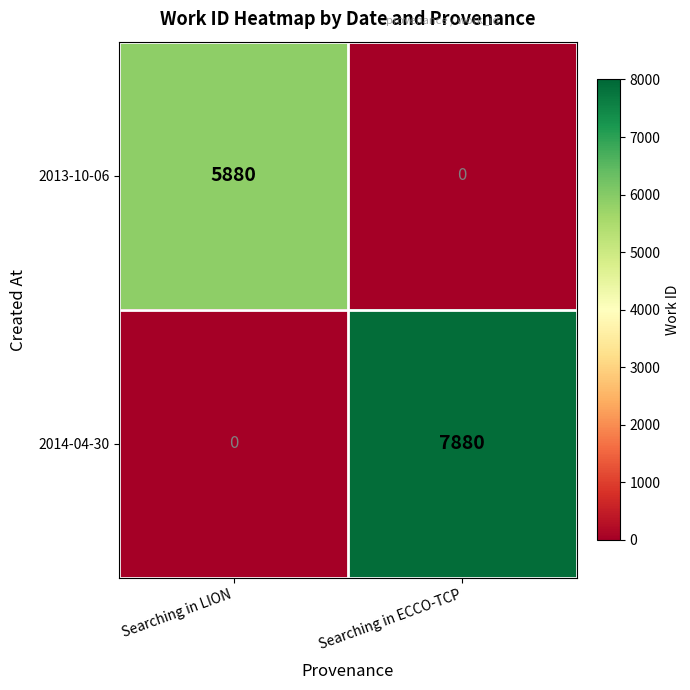

Reading right to left, transcribe all the data shown in this chart.

2013-10-06: 0	5880
2014-04-30: 7880	0